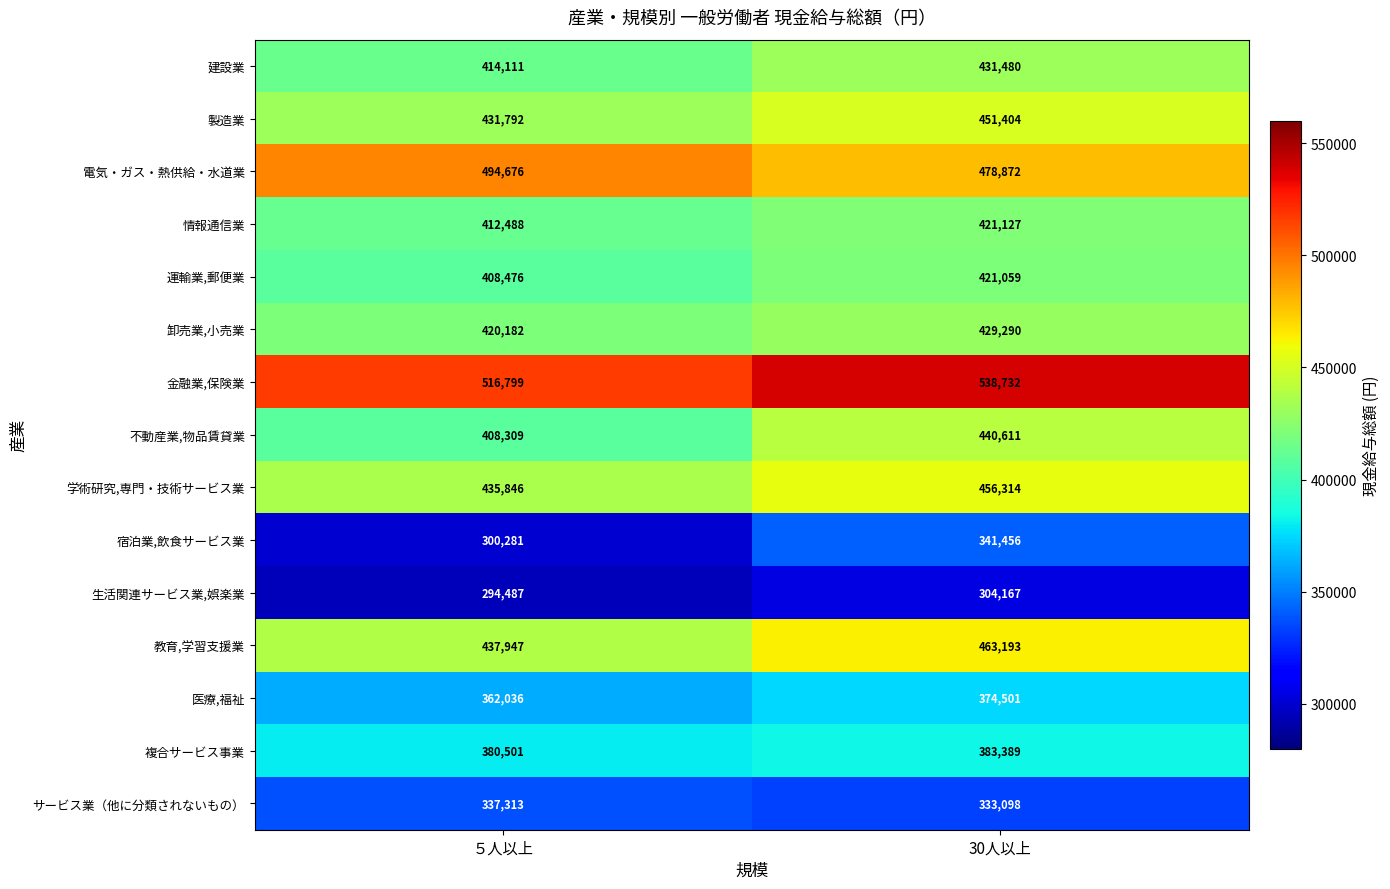

Reading left to right, transcribe all the data shown in this chart.

建設業: 414111	431480
製造業: 431792	451404
電気・ガス・熱供給・水道業: 494676	478872
情報通信業: 412488	421127
運輸業,郵便業: 408476	421059
卸売業,小売業: 420182	429290
金融業,保険業: 516799	538732
不動産業,物品賃貸業: 408309	440611
学術研究,専門・技術サービス業: 435846	456314
宿泊業,飲食サービス業: 300281	341456
生活関連サービス業,娯楽業: 294487	304167
教育,学習支援業: 437947	463193
医療,福祉: 362036	374501
複合サービス事業: 380501	383389
サービス業（他に分類されないもの）: 337313	333098